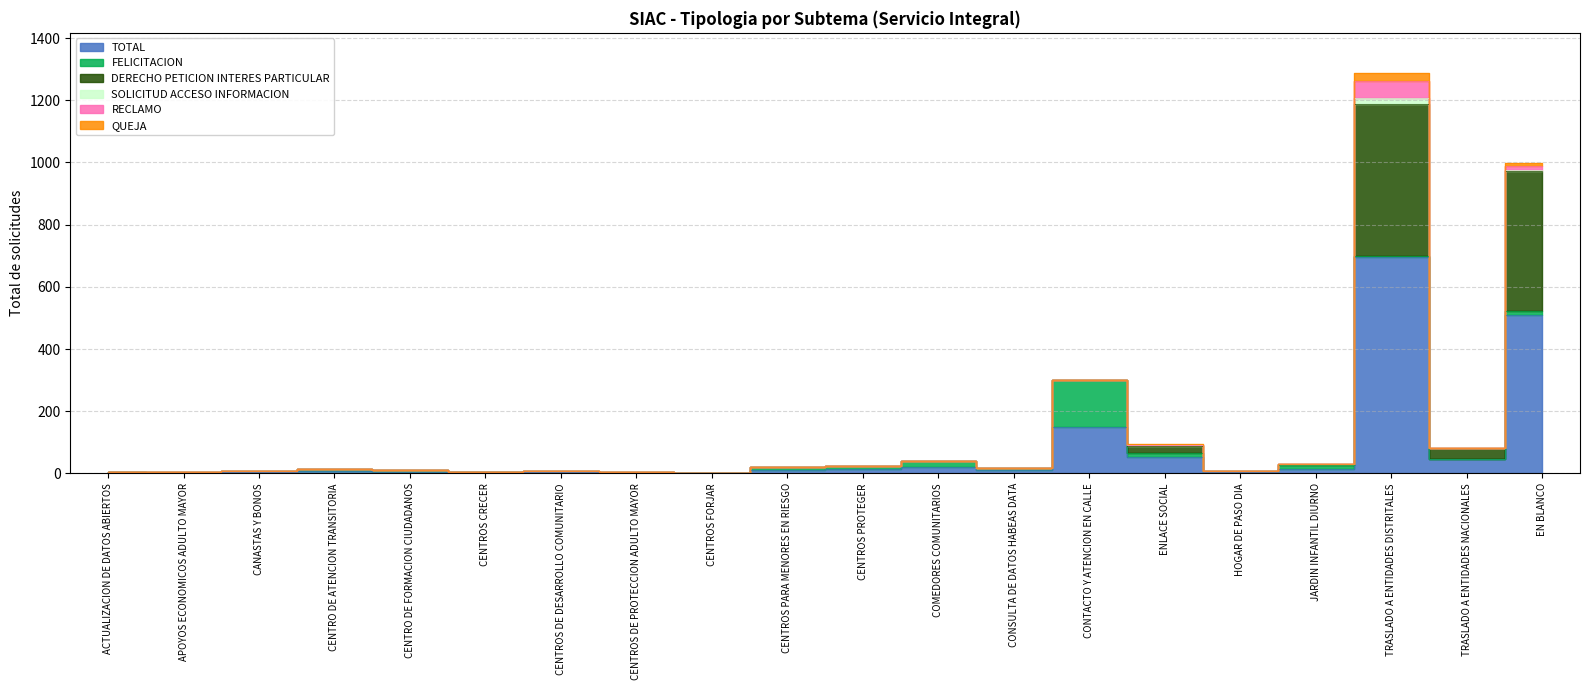

Is the value of SOLICITUD ACCESO INFORMACION at CENTROS CRECER greater than the value of TOTAL at ENLACE SOCIAL?

No